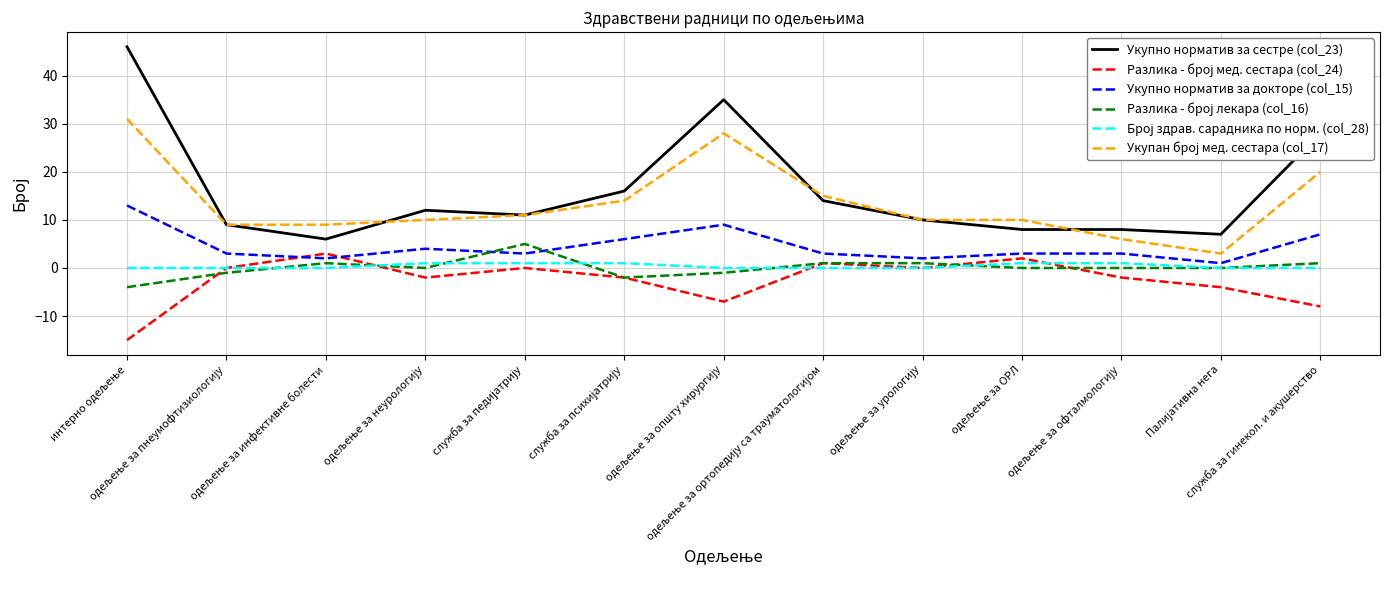

What is the smallest value displayed?

-15